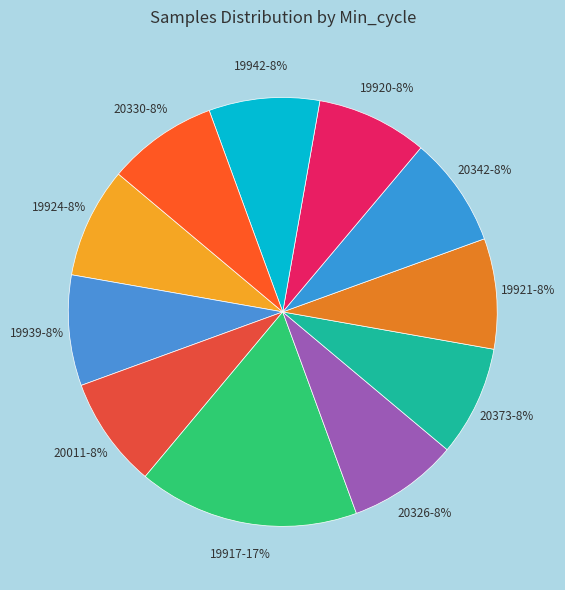

Approximately how many times larger is the value at 19920 compared to 20326?

1.0